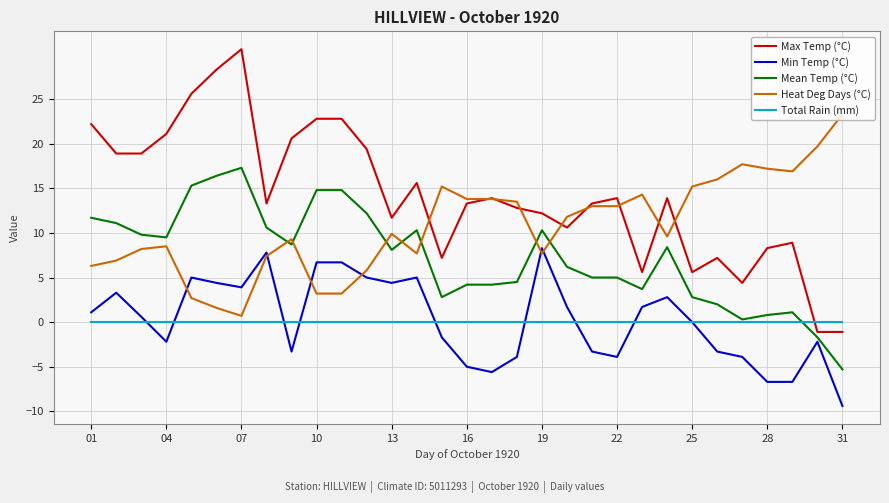

Which series has the largest total across all categories?

Max Temp (°C)